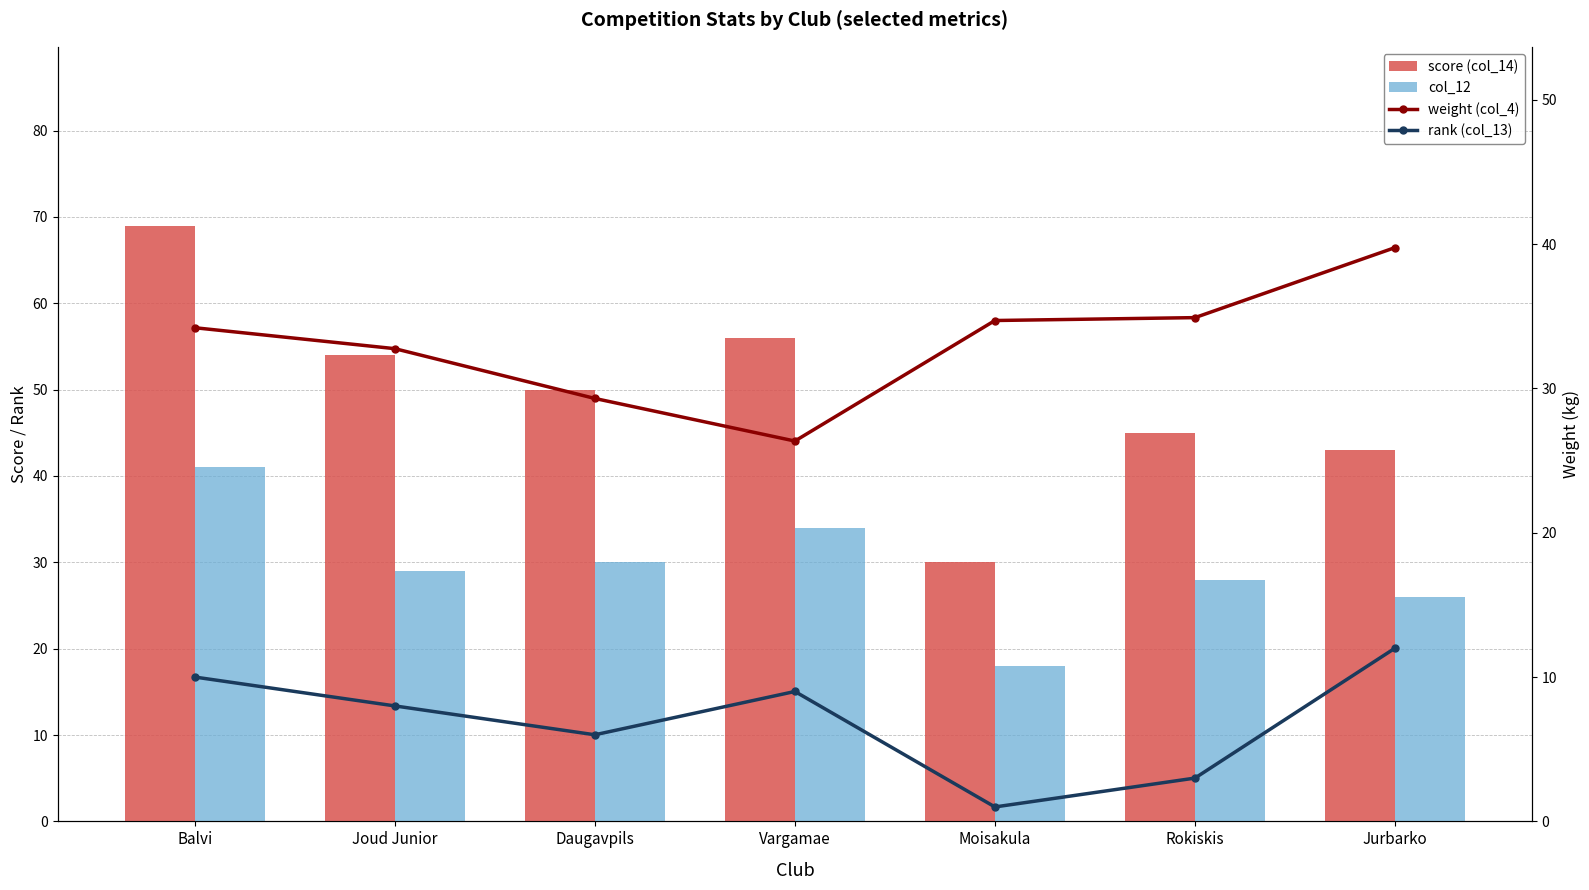

The weight (col_4) series shows 32.8 at Joud Junior. True or false?

True